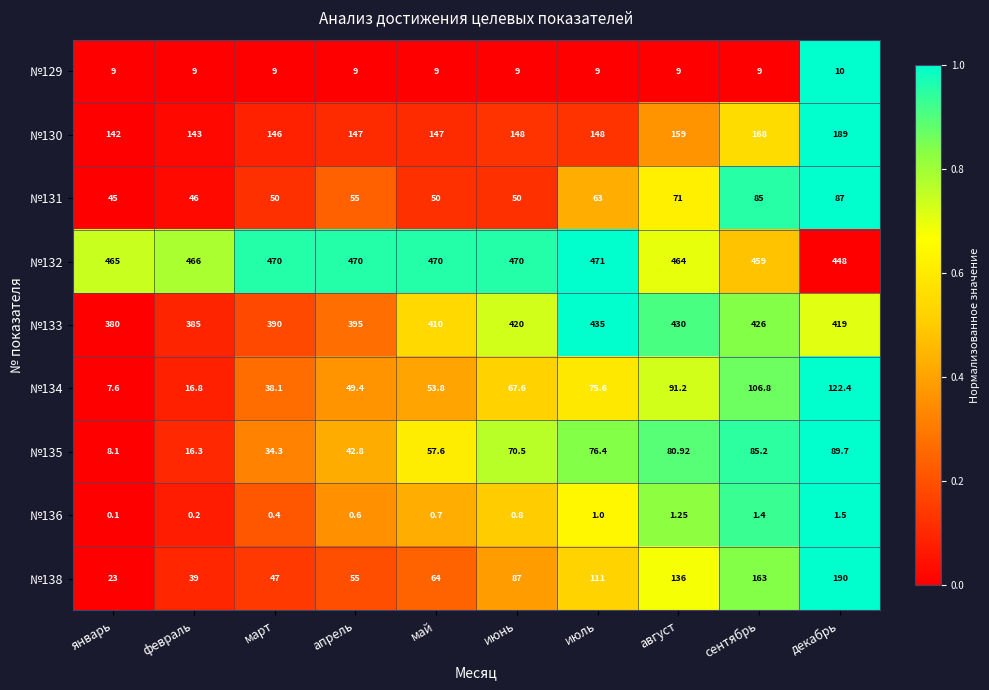

At which category is the sum across all series the highest?

декабрь